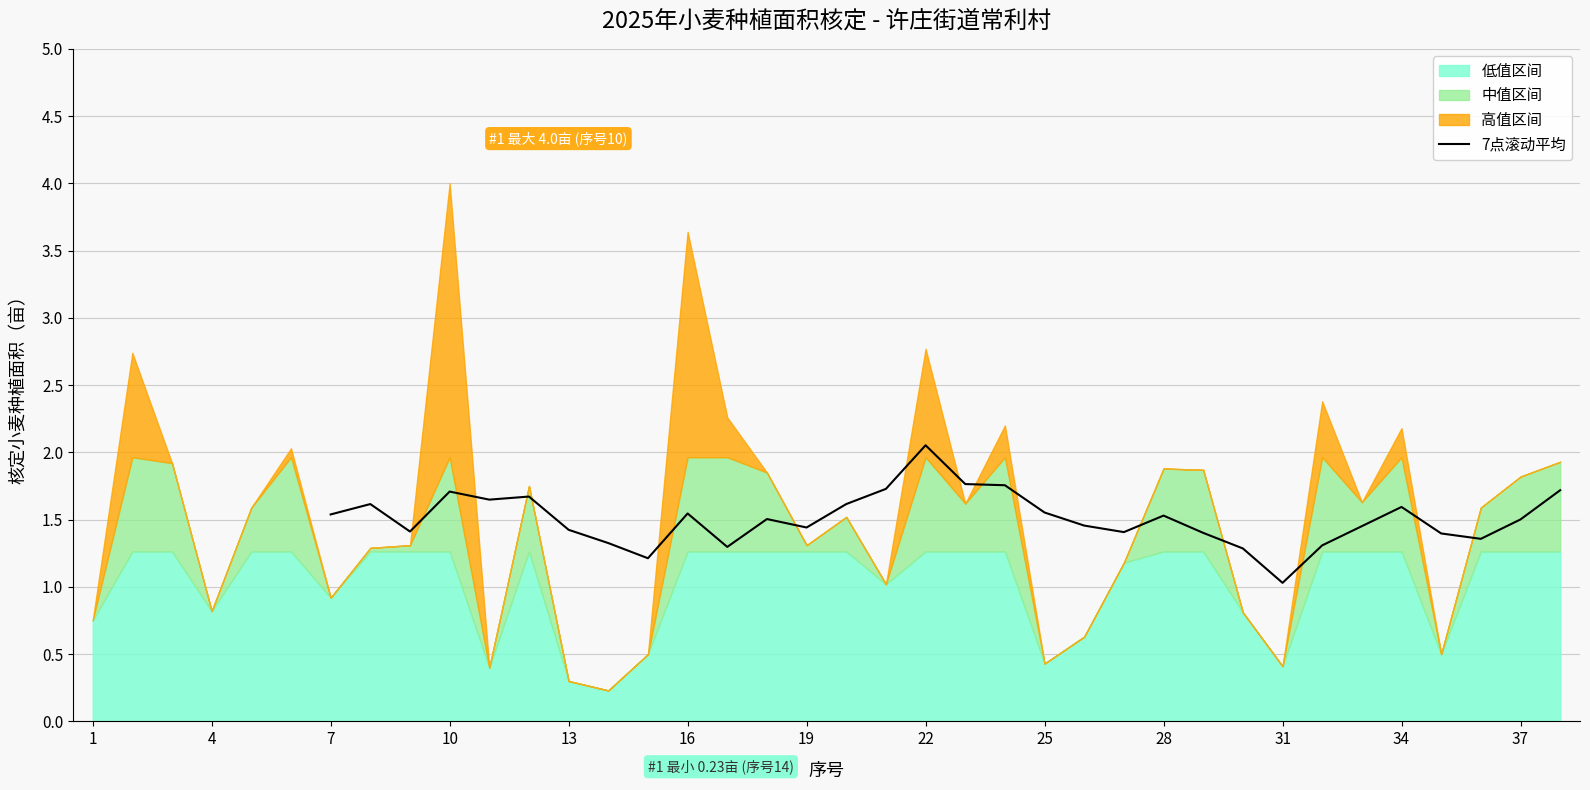

What is the minimum value for 7点滚动平均?

1.0